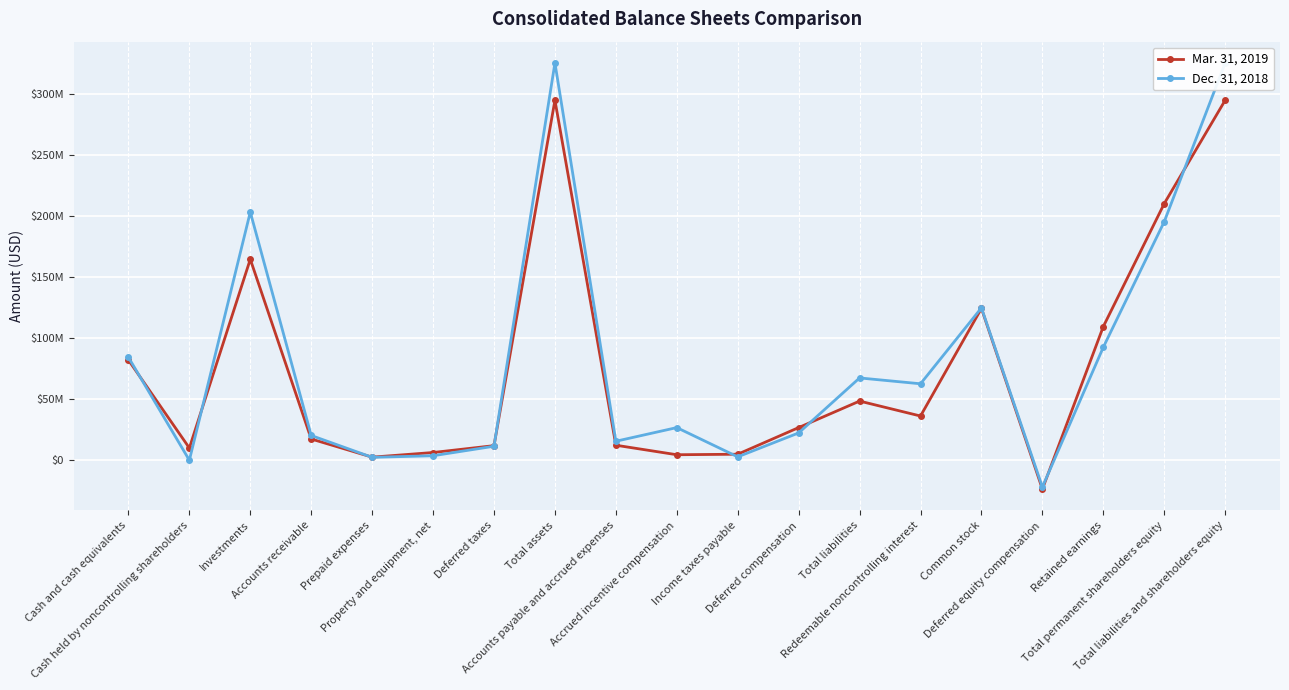

How many values in Dec. 31, 2018 are above zero?

17